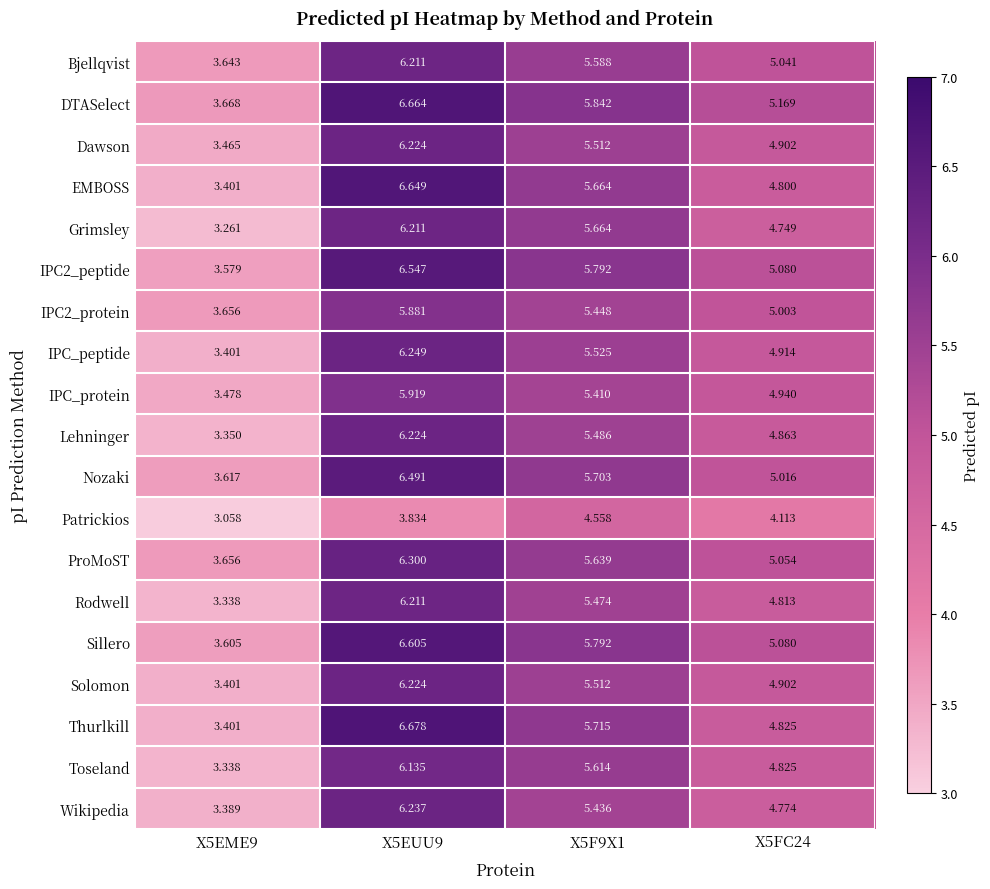

At which category does the chart reach its minimum across all series?

X5EME9